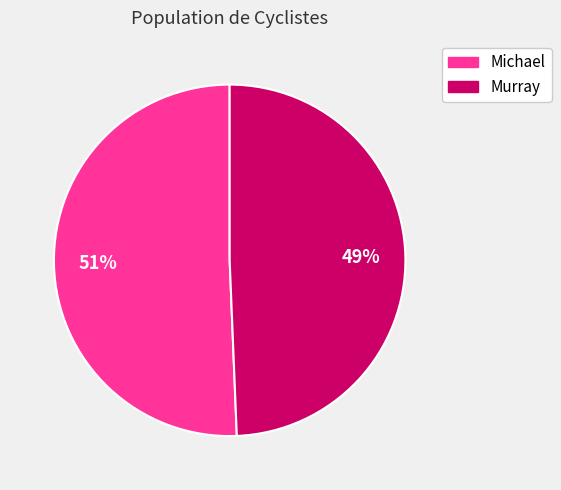

Count the number of slices in the pie.

2